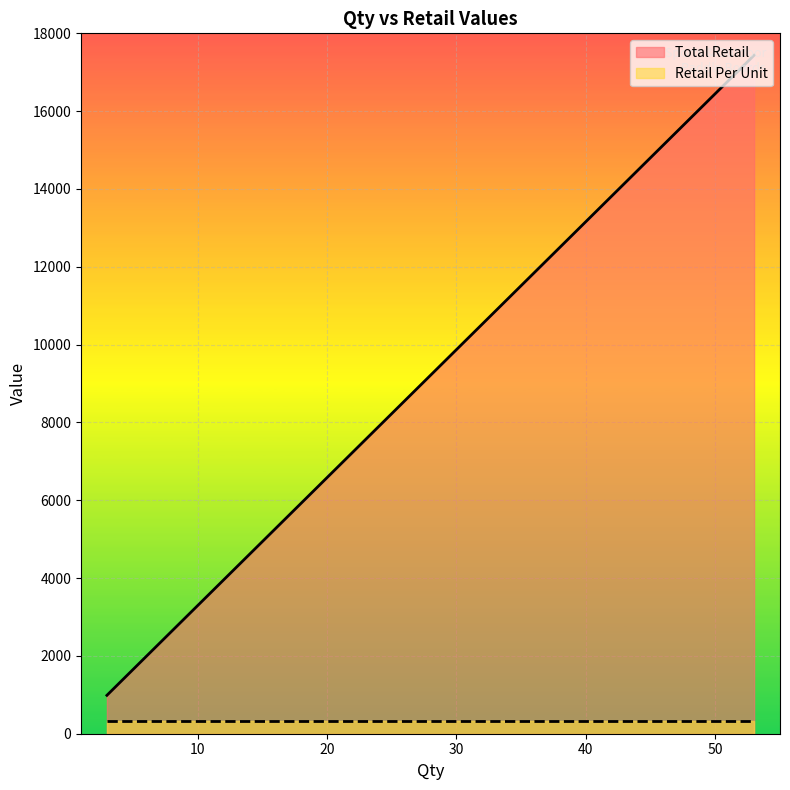

At which category is the sum across all series the highest?

53